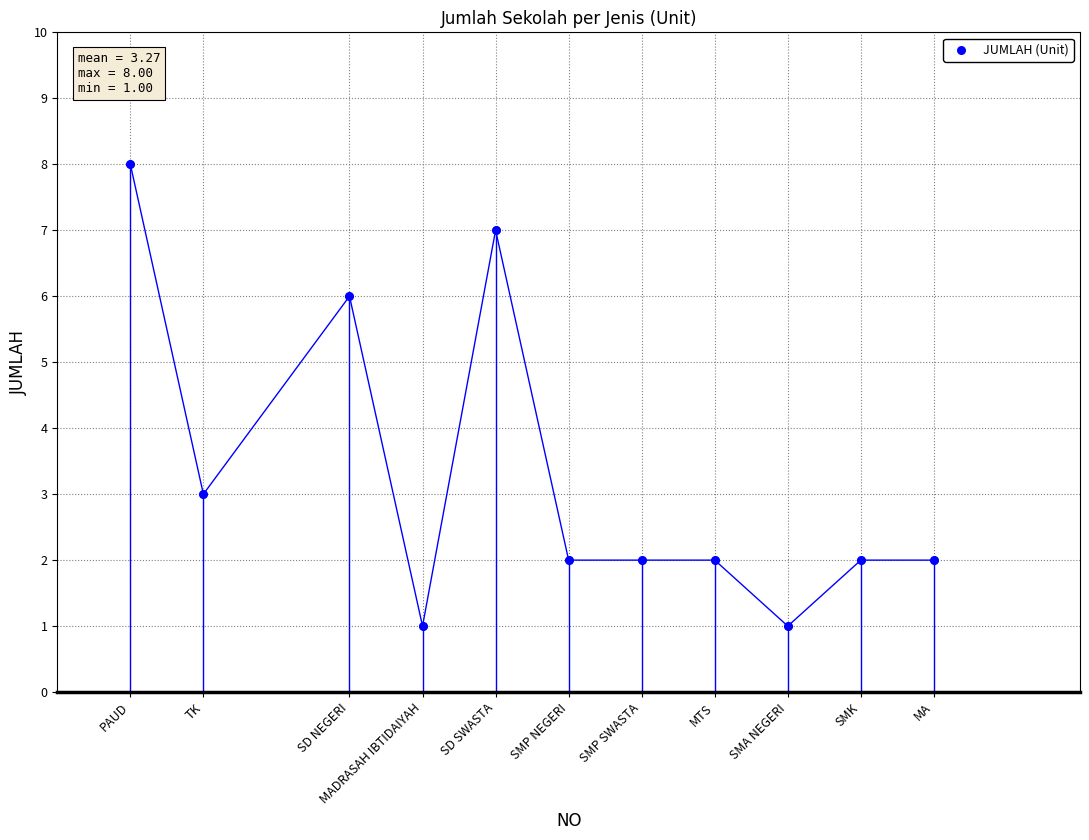

What Y value in the scatter plot is closest to 4?

3